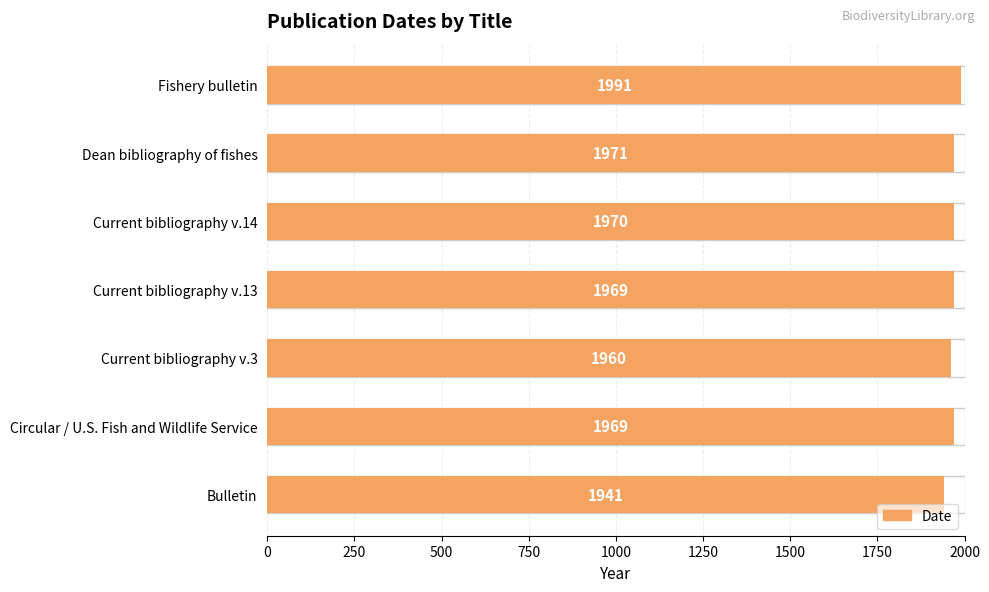

What is the value of the 3rd bar from the left?

1960